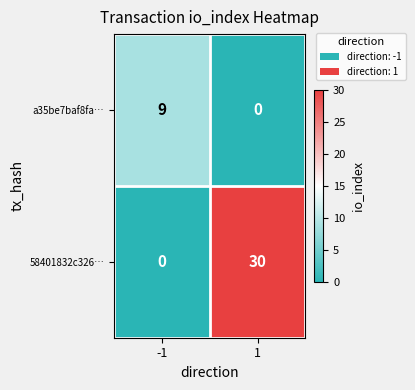

What is the difference between the 58401832c326… values at -1 and 1?

30